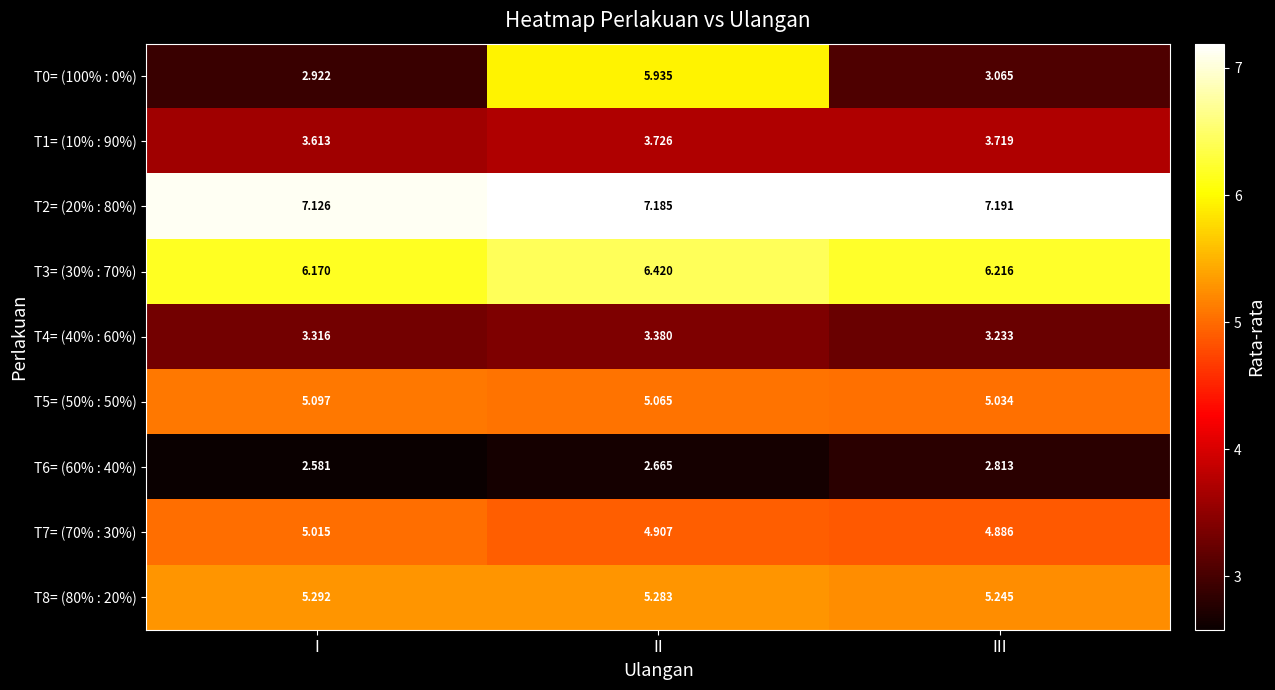

Is the value of T3= (30% : 70%) at I greater than the value of T4= (40% : 60%) at II?

Yes